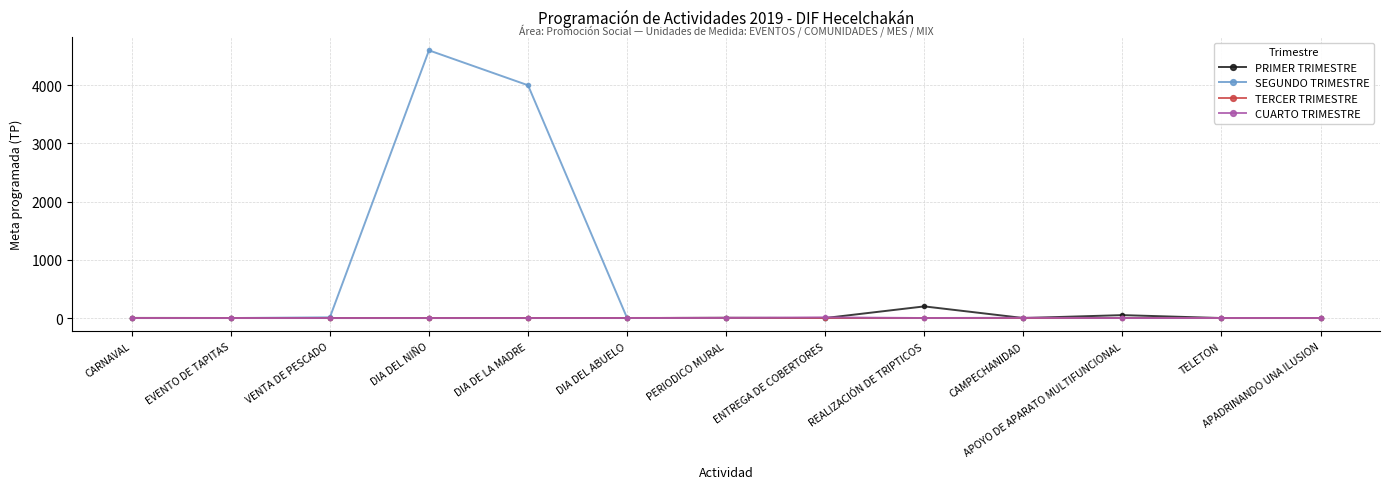

How many values in the CUARTO TRIMESTRE series exceed 0?

5